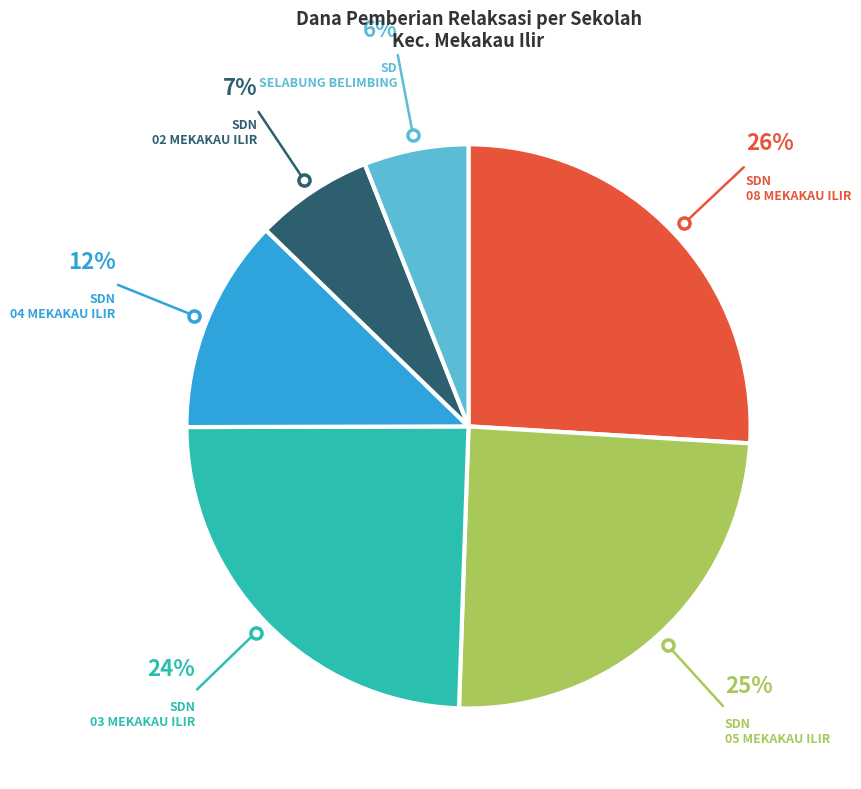

Is there any slice that represents more than half of the pie?

No